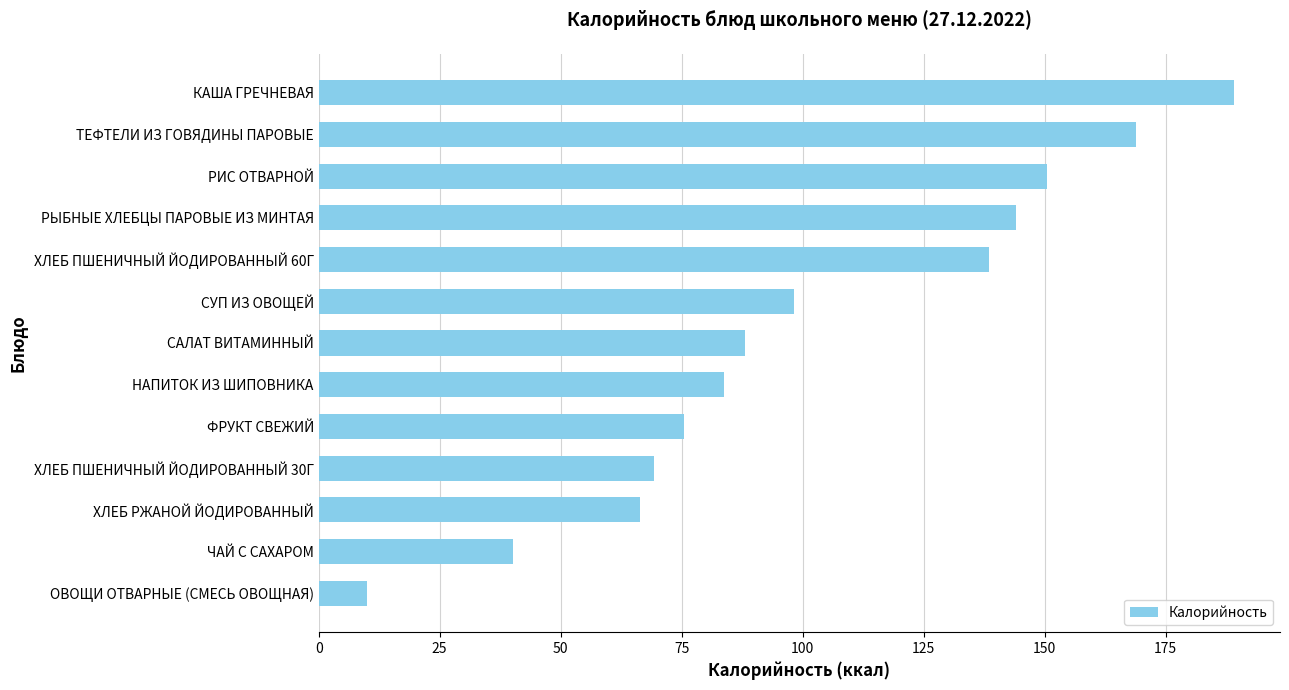

How many series are shown in this chart?

1